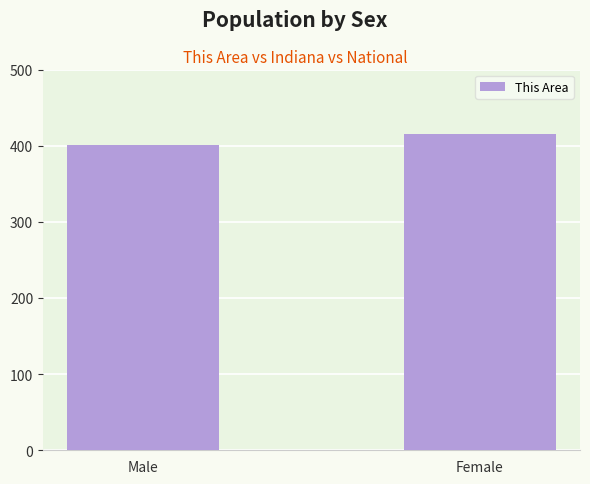

What value does the data have at Female, to the nearest 10?

420